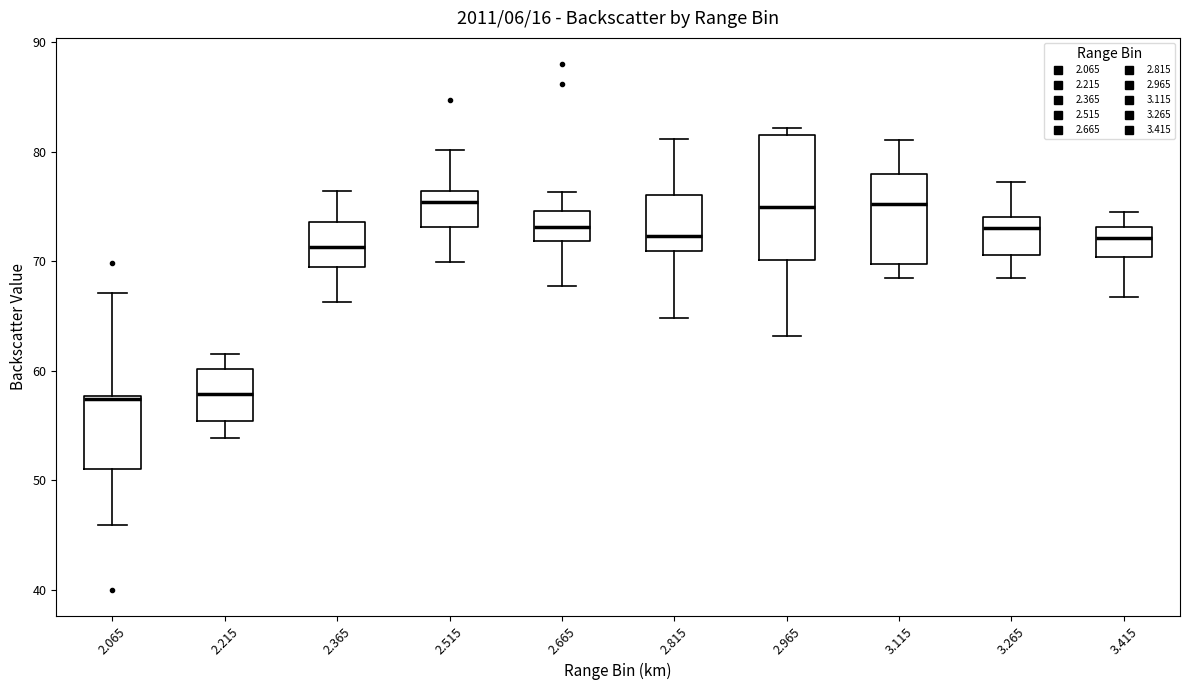

Where is the upper edge of the box at x = 2.515 on the y-axis? The values are not printed on the chart, so give them approximately, as read against the axis.

76